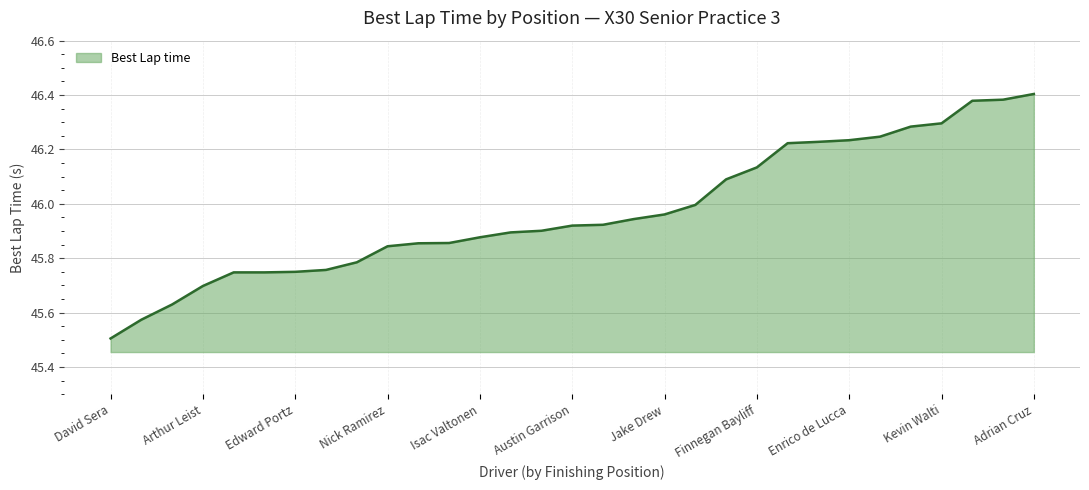

What is the smallest value displayed?

45.5